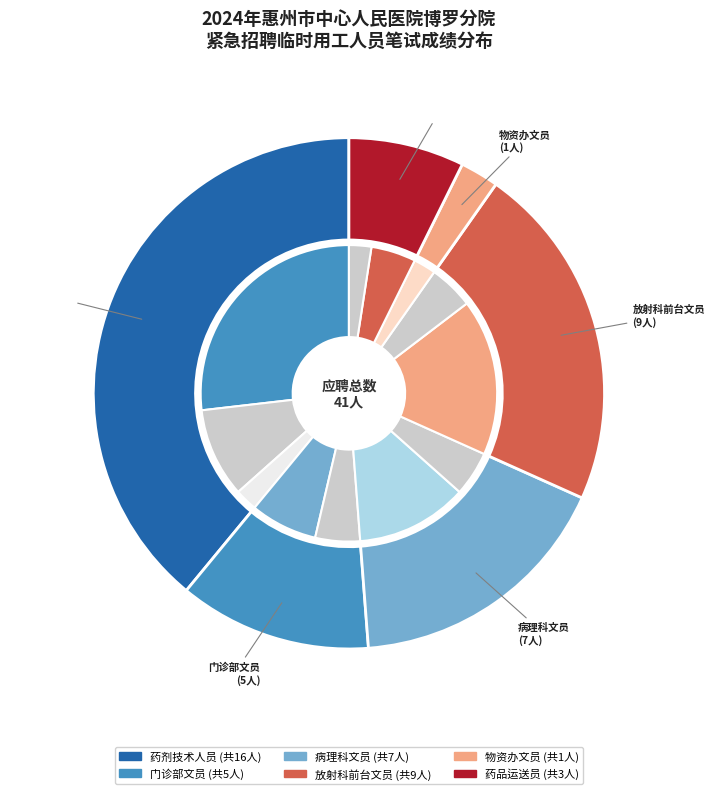

What is the ratio of the value at 物资办文员 to the value at 放射科前台文员?

0.1